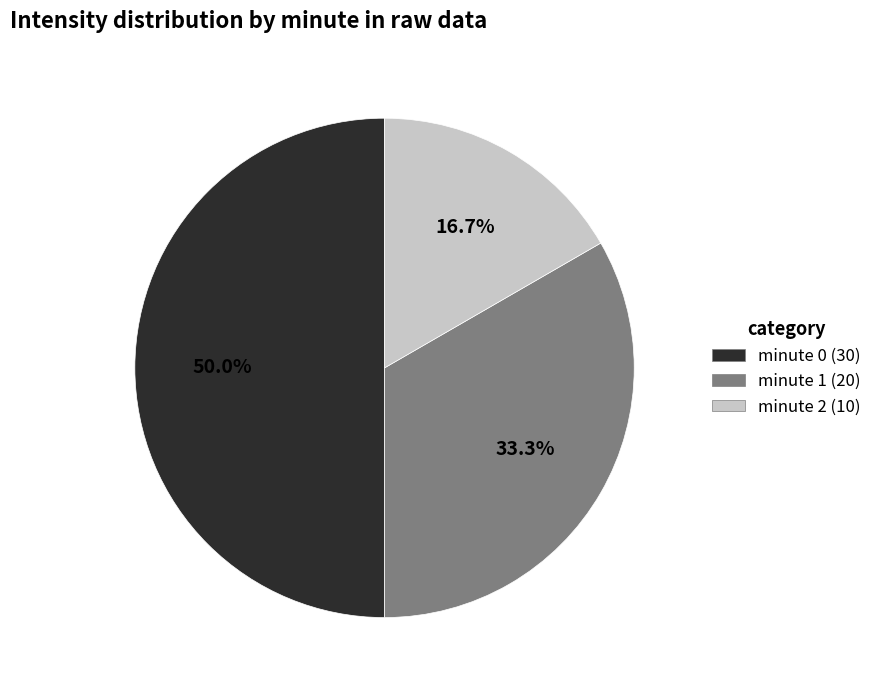

Which category has the biggest portion of the pie?

minute 0